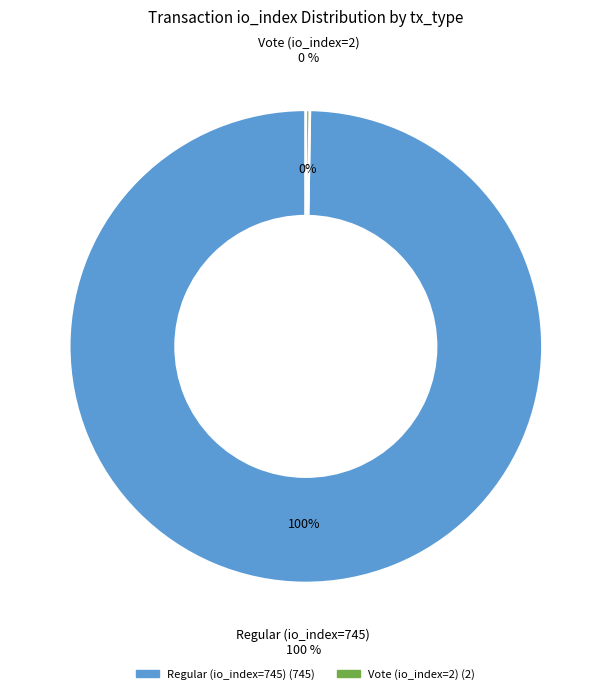

What is the smallest slice in the pie chart?

Vote (io_index=2)